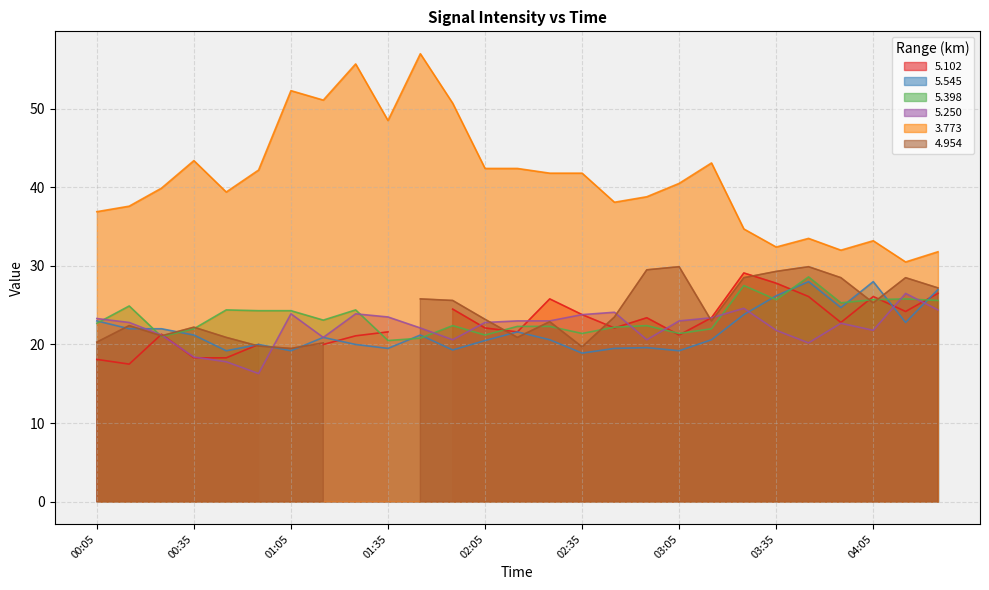

Where do 5.398 and 5.545 first cross each other?

00:05 and 00:15